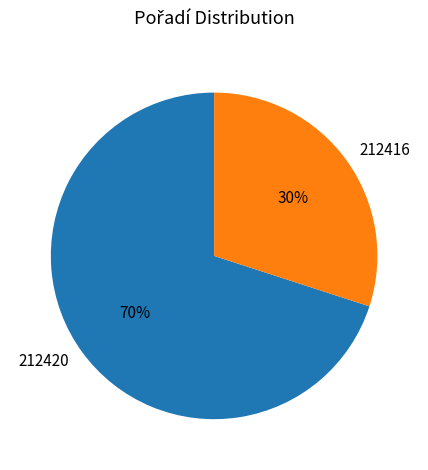

Count the number of slices in the pie.

2